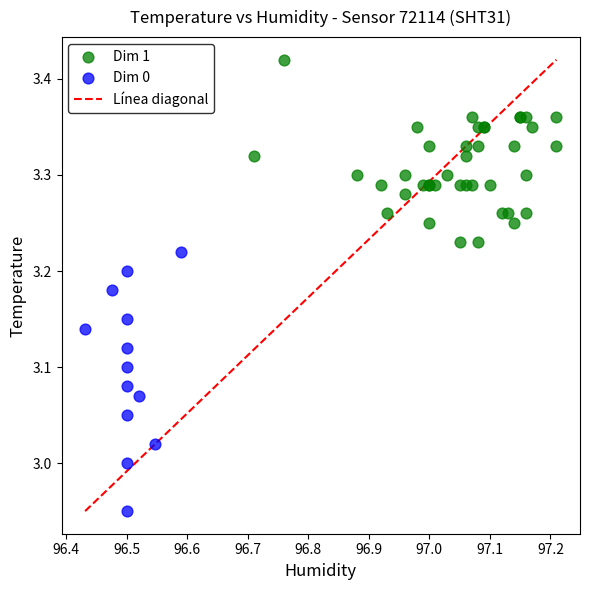

Which series reaches the maximum Y coordinate?

Dim 1